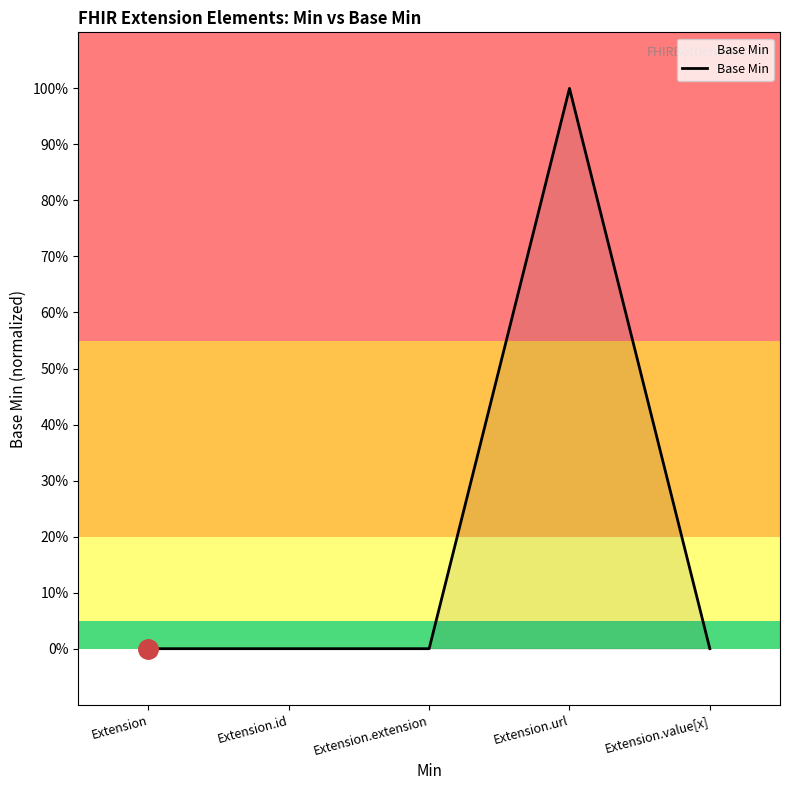

Is this an area chart (filled region under the line)?

Yes